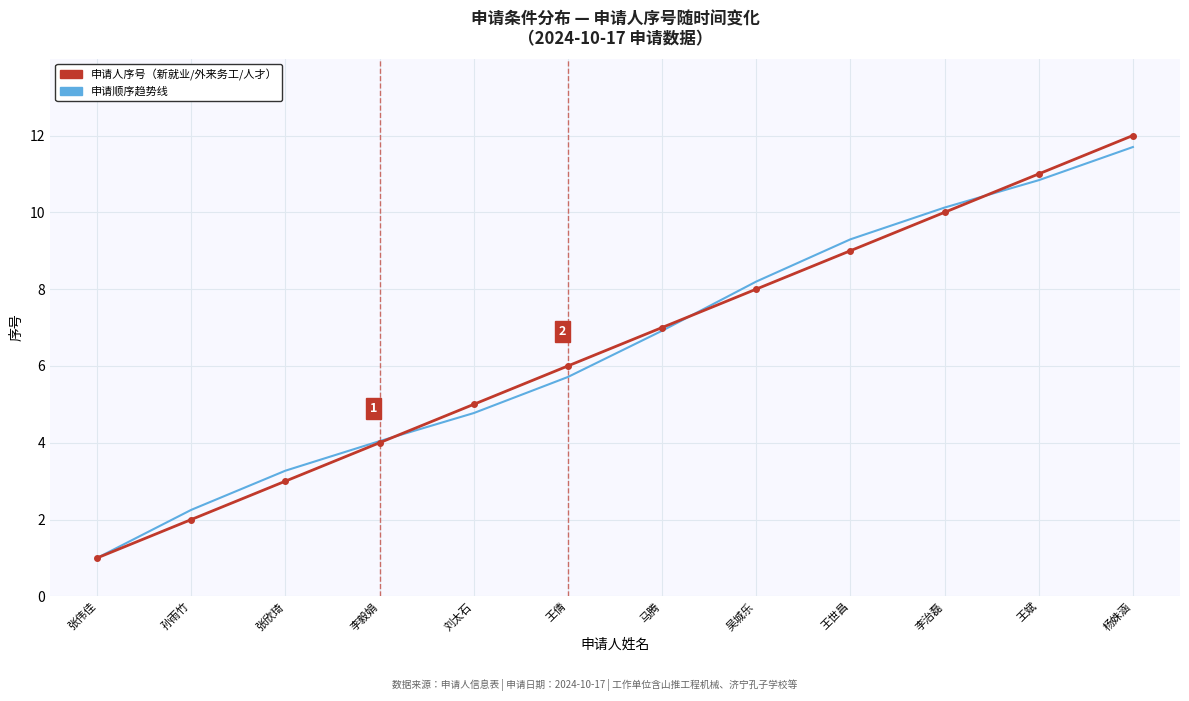

What is the smallest value displayed?

1.0